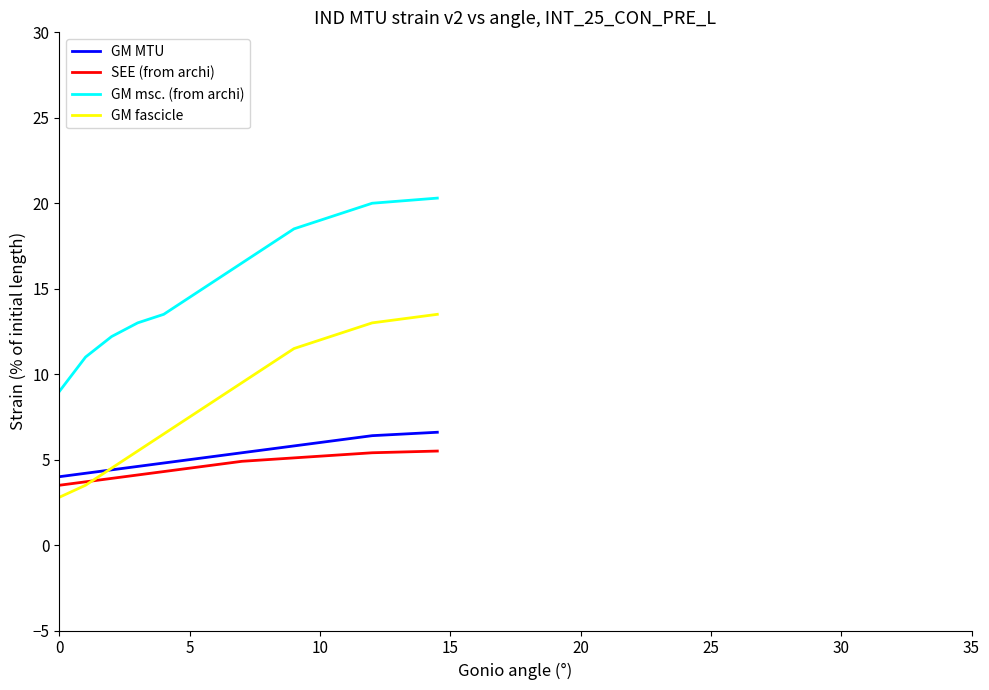

Which series has the largest range (max minus min)?

GM msc. (from archi)